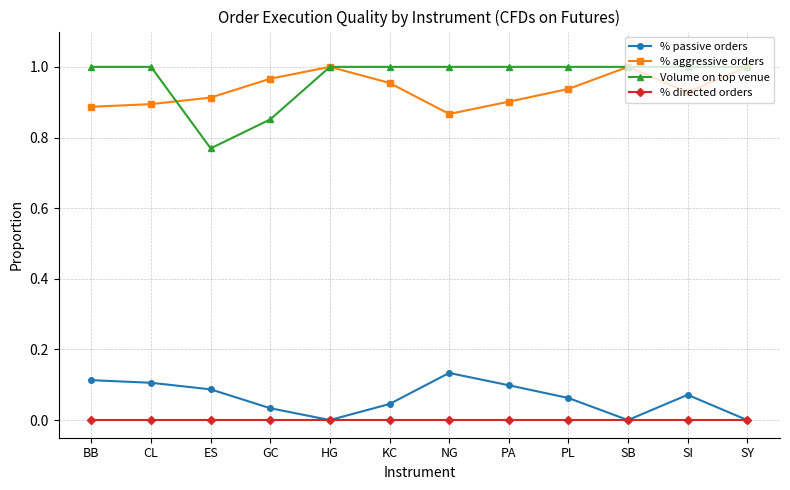

What position from the right is PA?

5